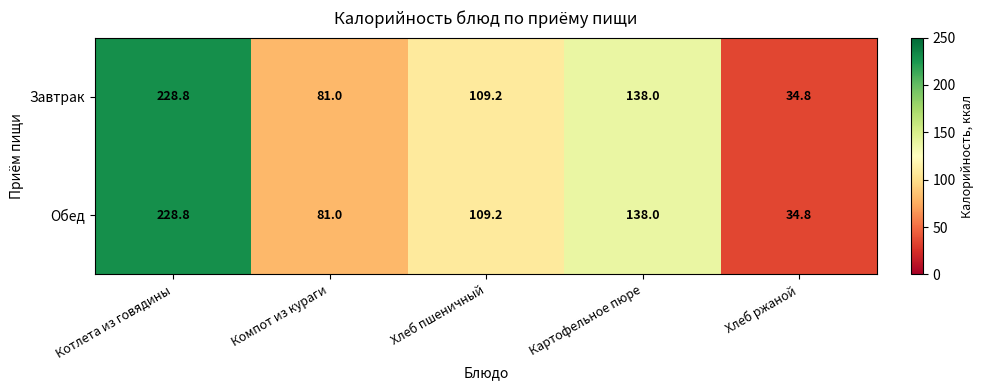

What is the maximum value for Обед?

228.8